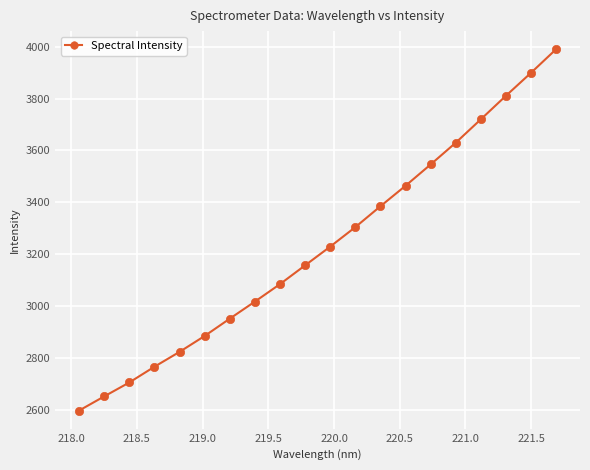

What is the value of the 1st point from the left?

2597.9